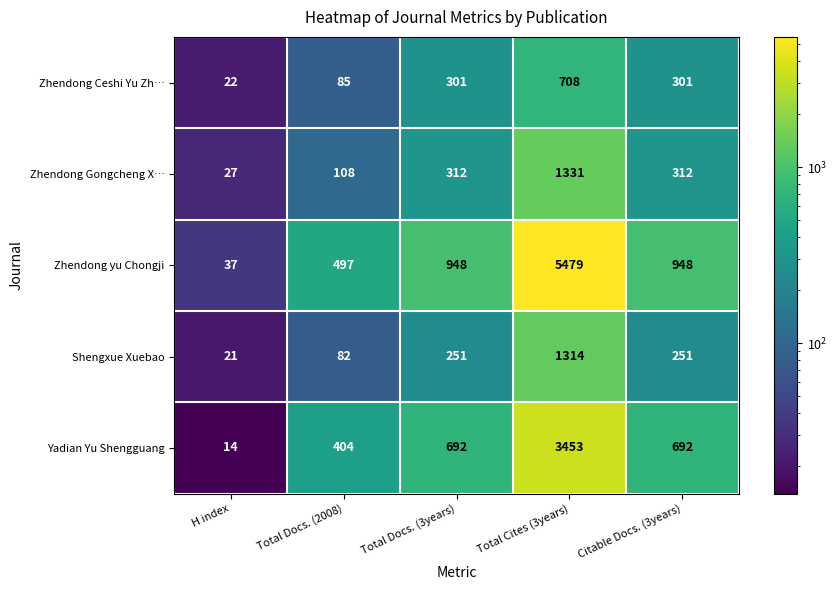

What is the difference between the maximum and minimum values in the Zhendong Gongcheng X… series?

1304